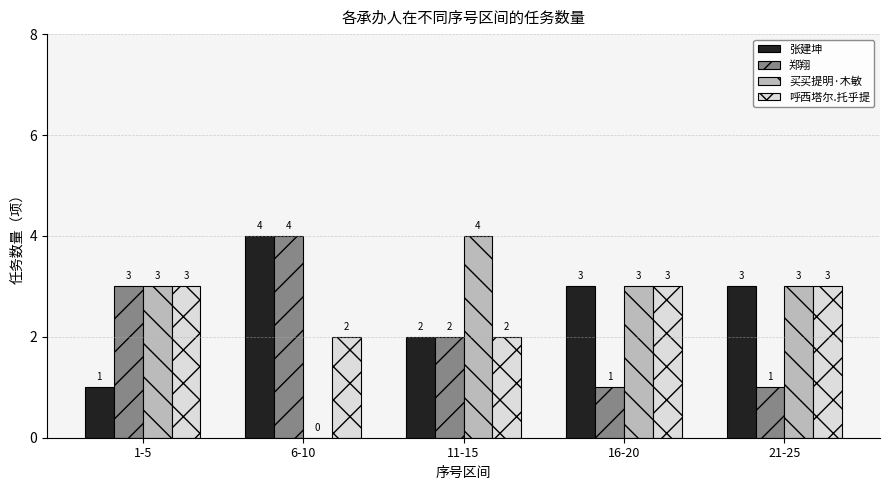

Reading left to right, transcribe all the data shown in this chart.

张建坤: 1	4	2	3	3
郑翔: 3	4	2	1	1
买买提明·木敏: 3	0	4	3	3
呼西塔尔.托乎提: 3	2	2	3	3